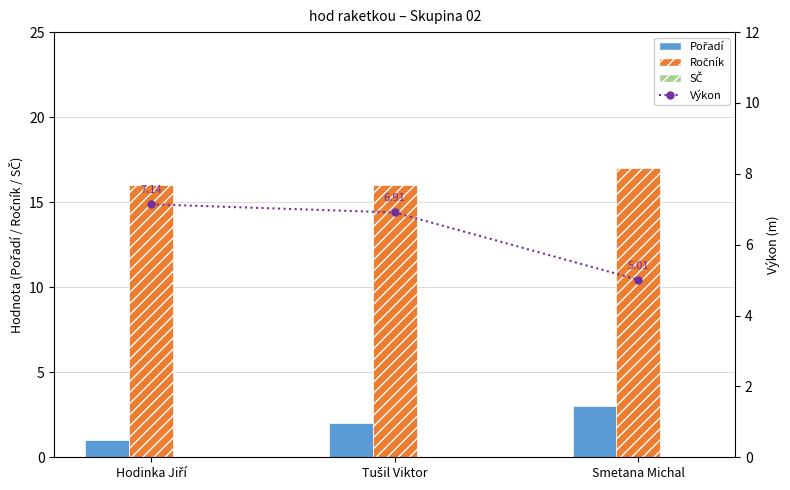

What is the minimum value for Ročník?

16.0